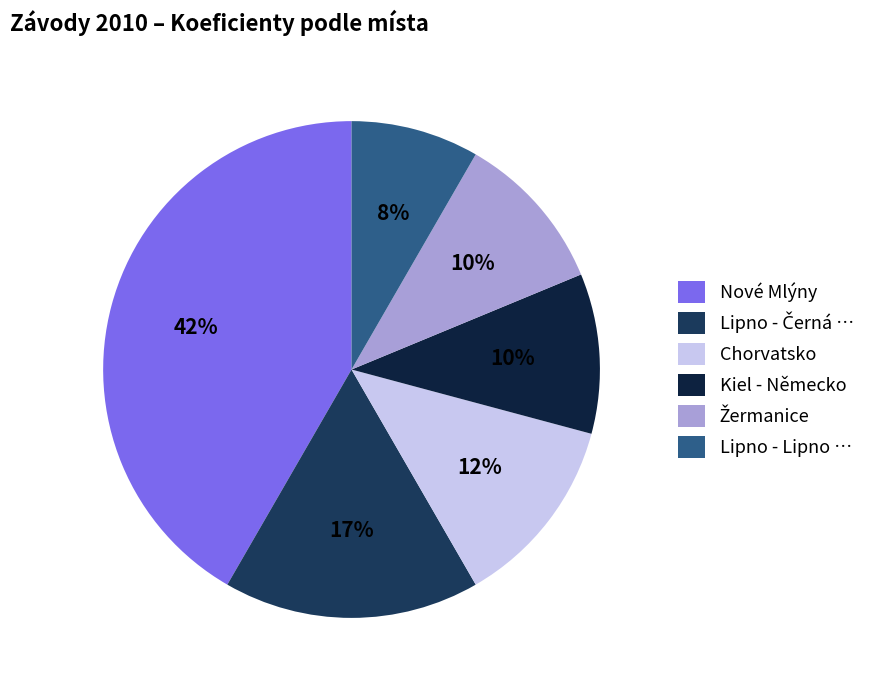

How many slices are in this pie chart?

6